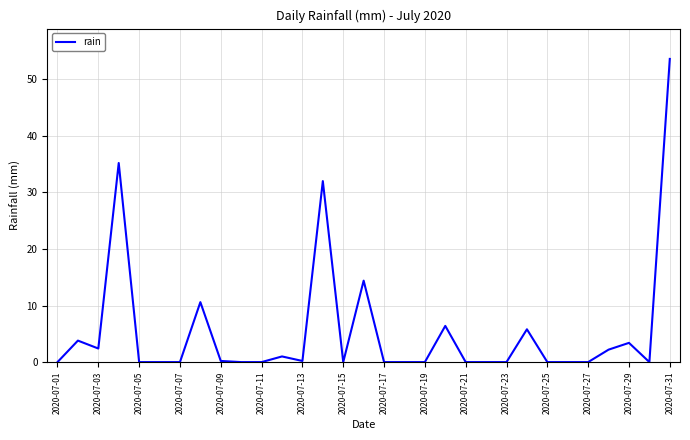

What is the maximum value shown in the chart?

53.6